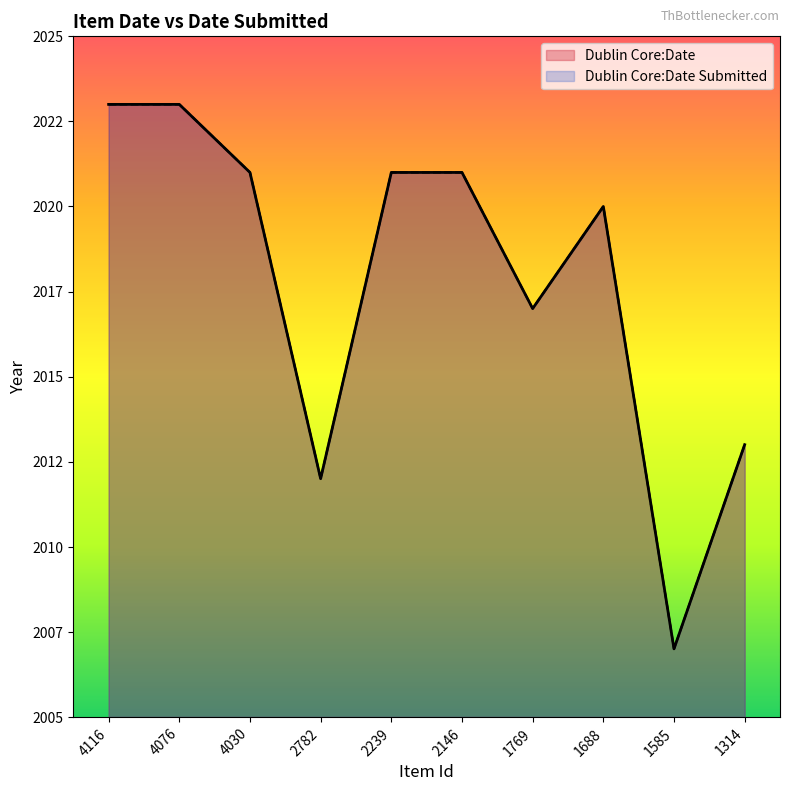

Where is the first local maximum for Dublin Core:Date Submitted?

1688